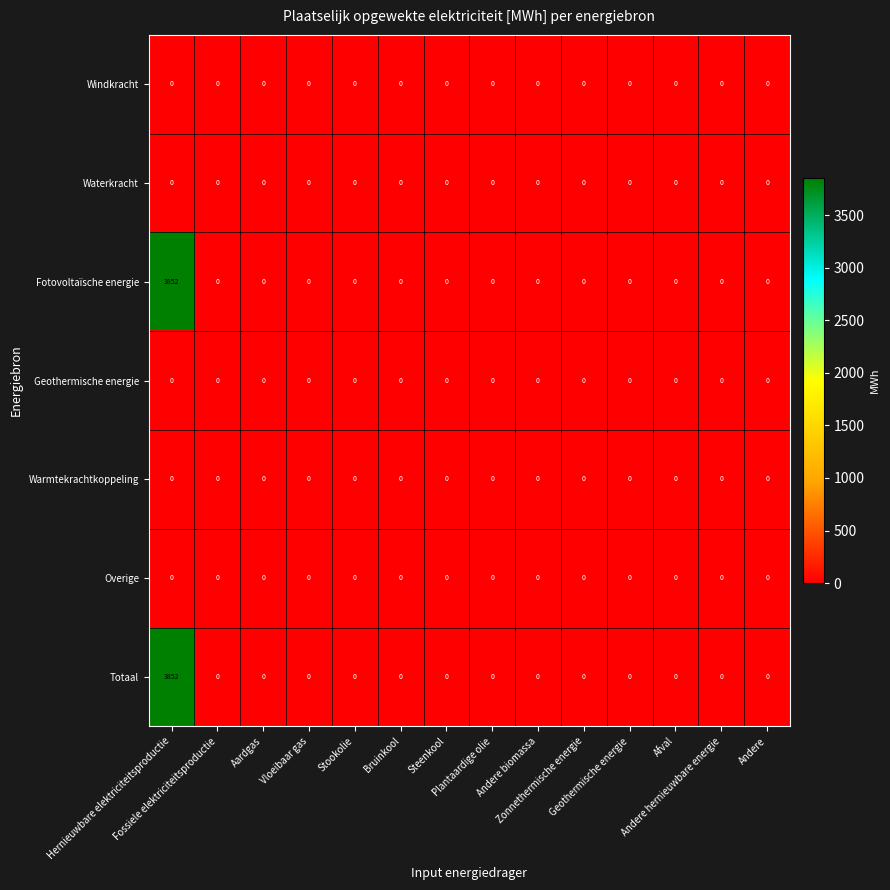

What is the greatest value displayed?

3852